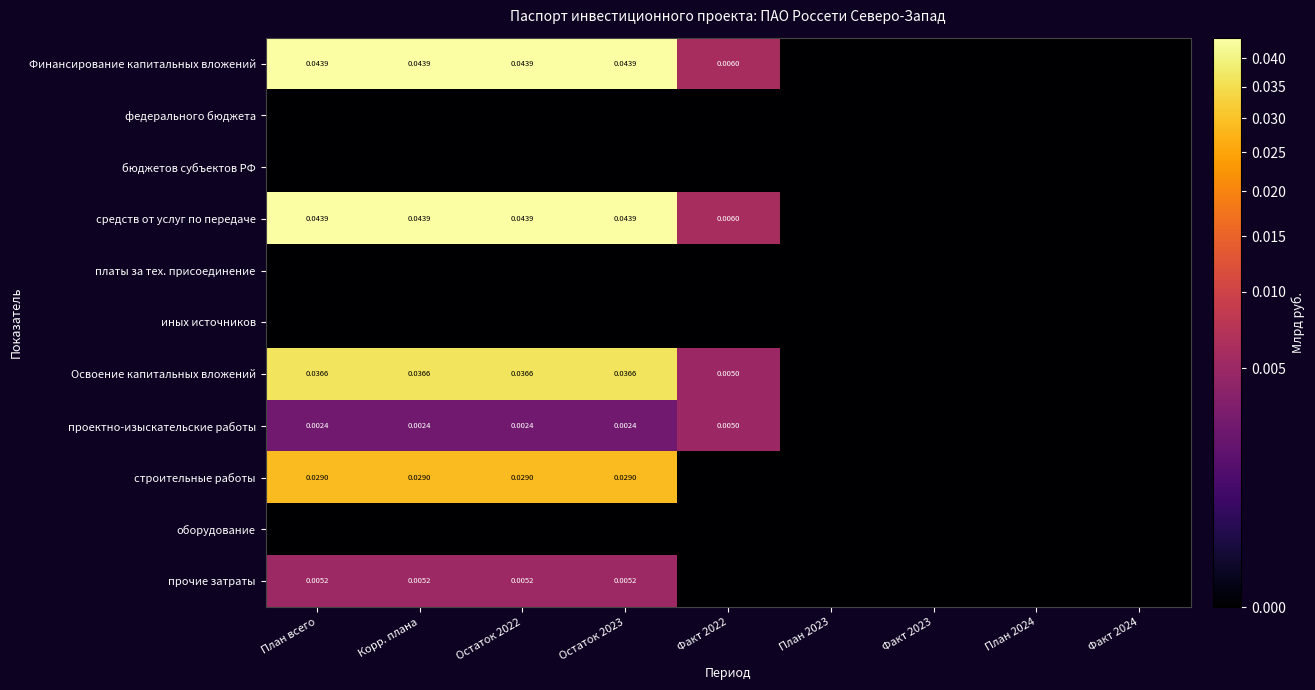

Count the проектно-изыскательские работы values in the range 0 to 1.

9